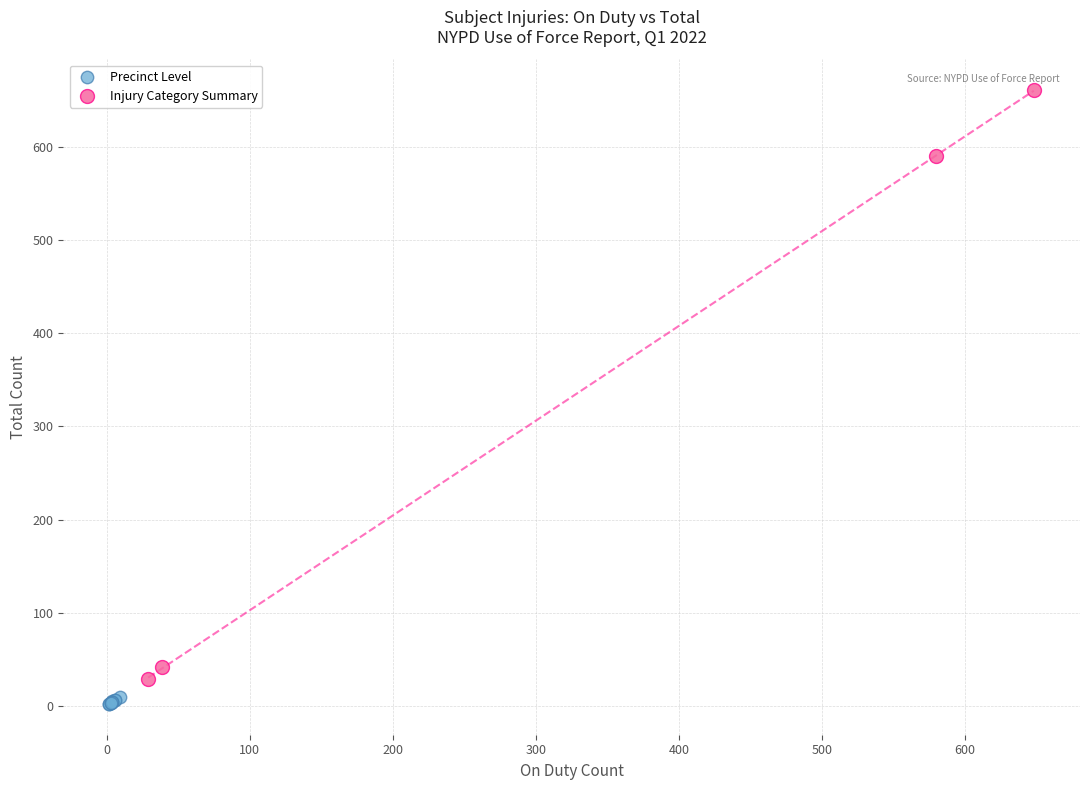

Which series contains the highest Y value?

Injury Category Summary